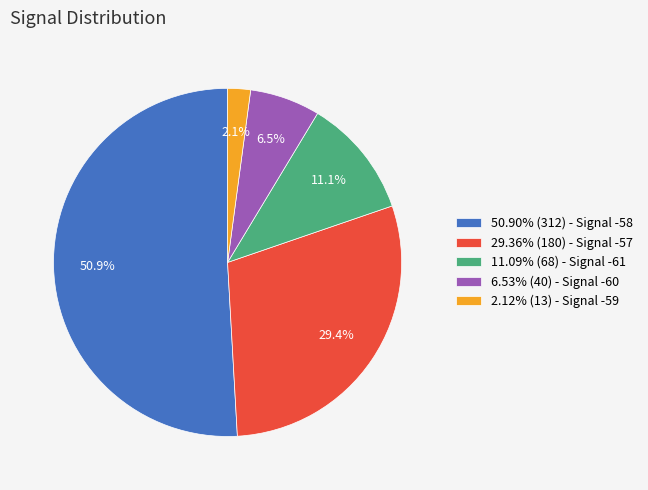

How much of the chart is everything except 29.36% (180) - Signal -57?

70.6%